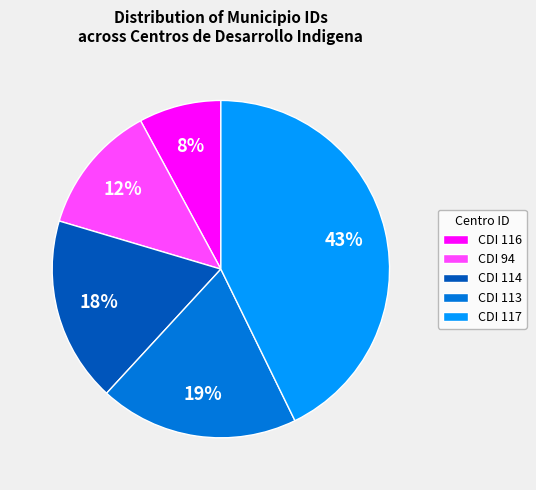

Is the sum of CDI 117 and CDI 113 greater than half?

Yes